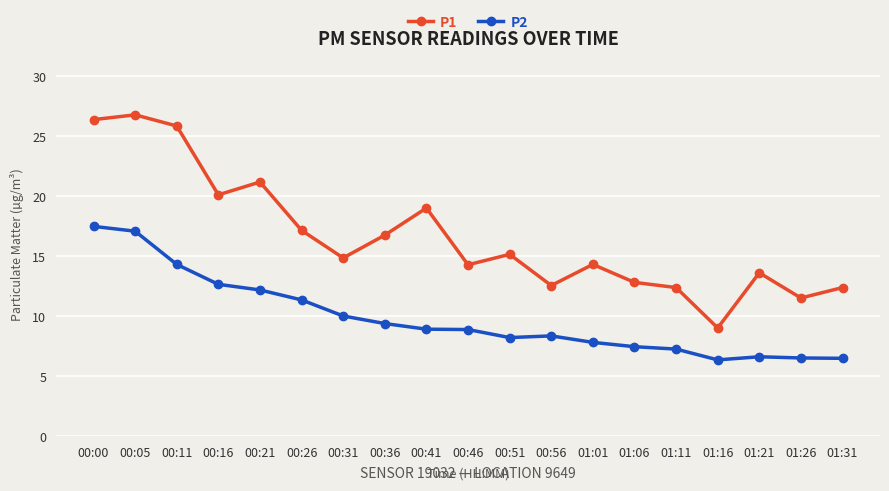

What is the greatest value displayed?

26.8